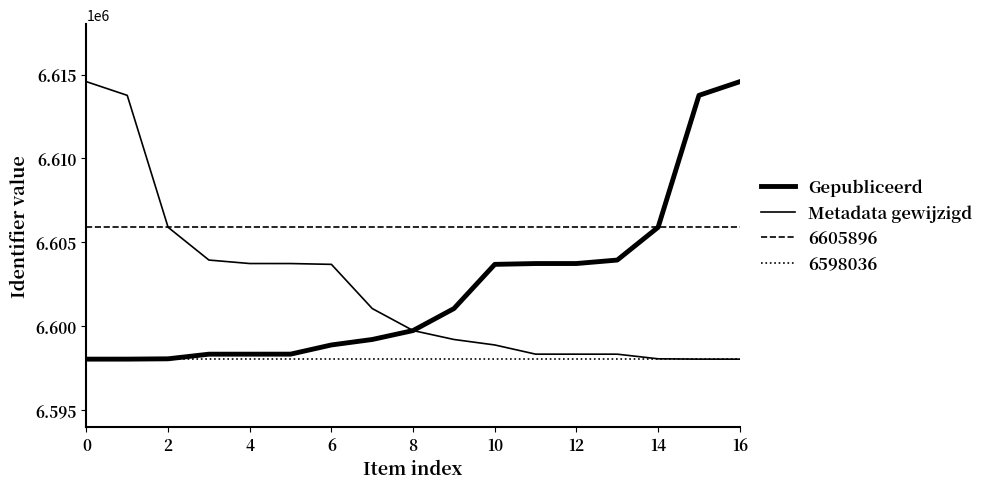

What is the sum of the Gepubliceerd values at 0 and 10?

13201719